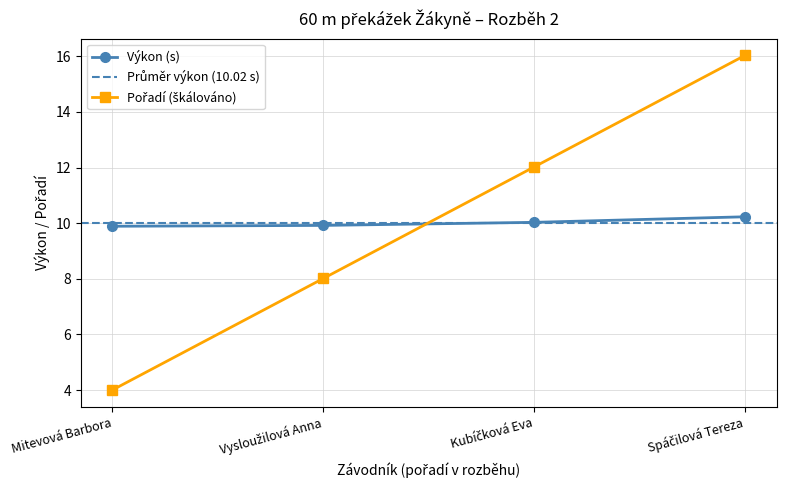

True or false: Pořadí has more than 2 points higher than both neighbors.

False